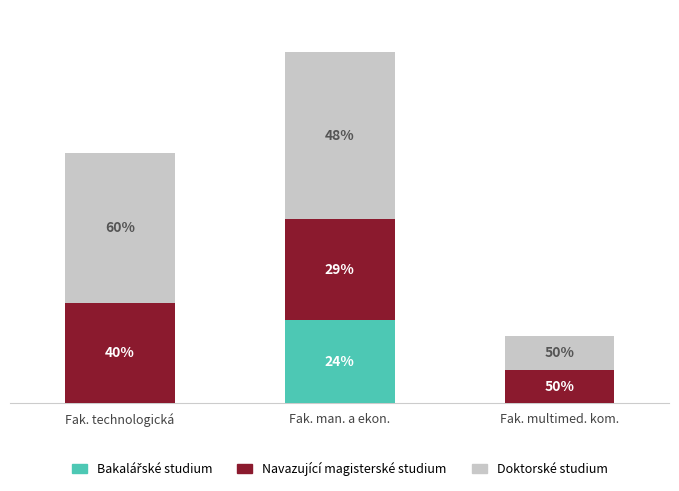

Are the bars horizontal?

No